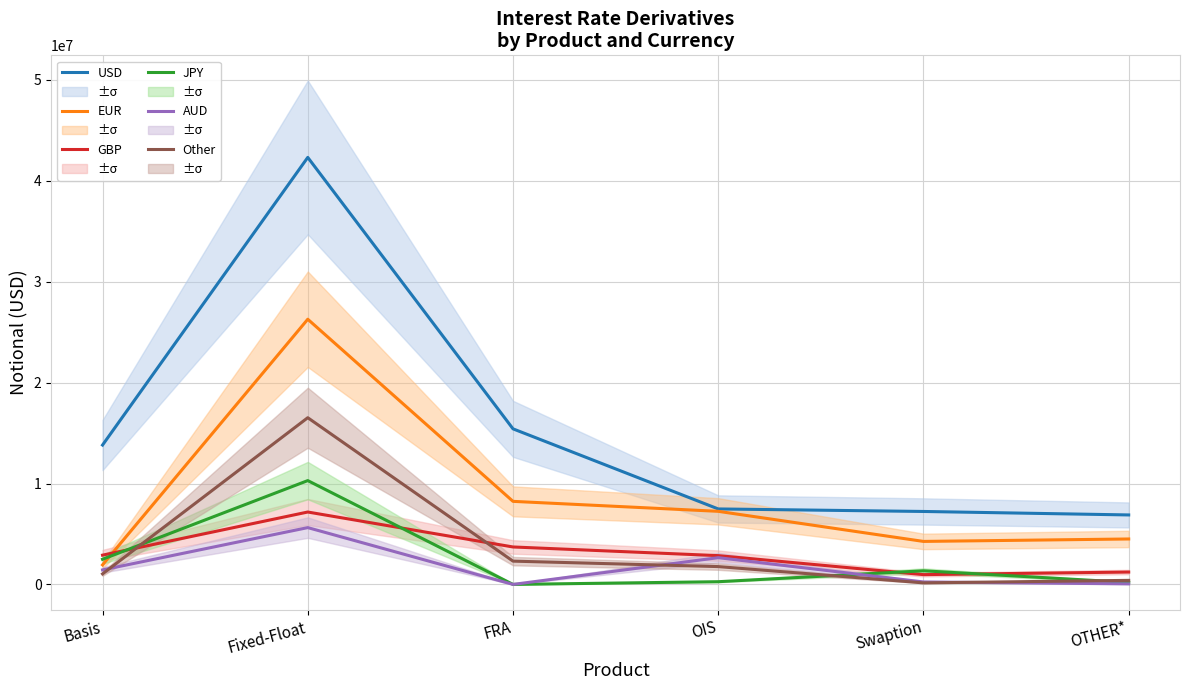

Does the chart display data point markers on the line(s)?

No